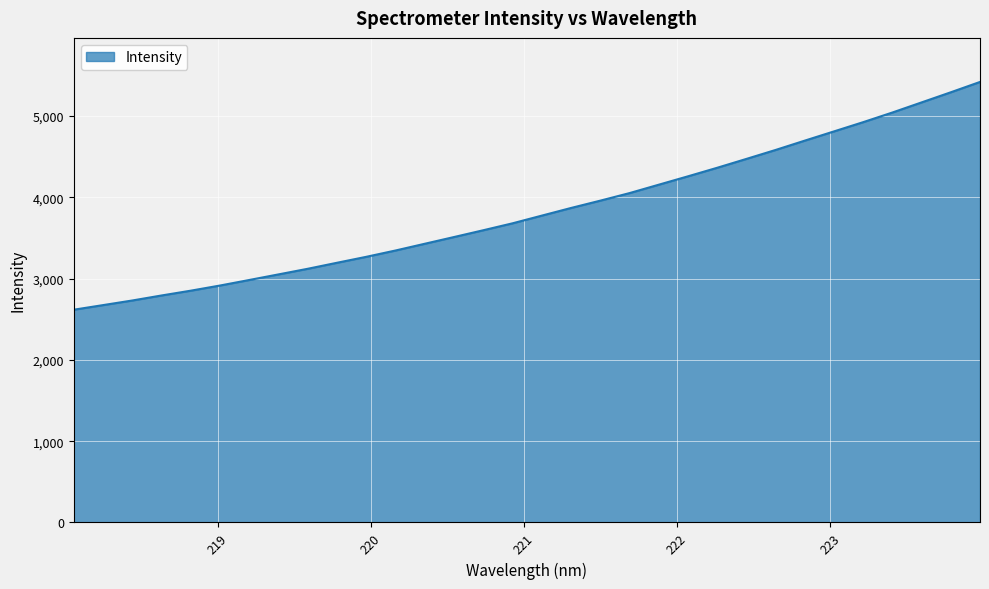

What is the smallest value displayed?

2617.7